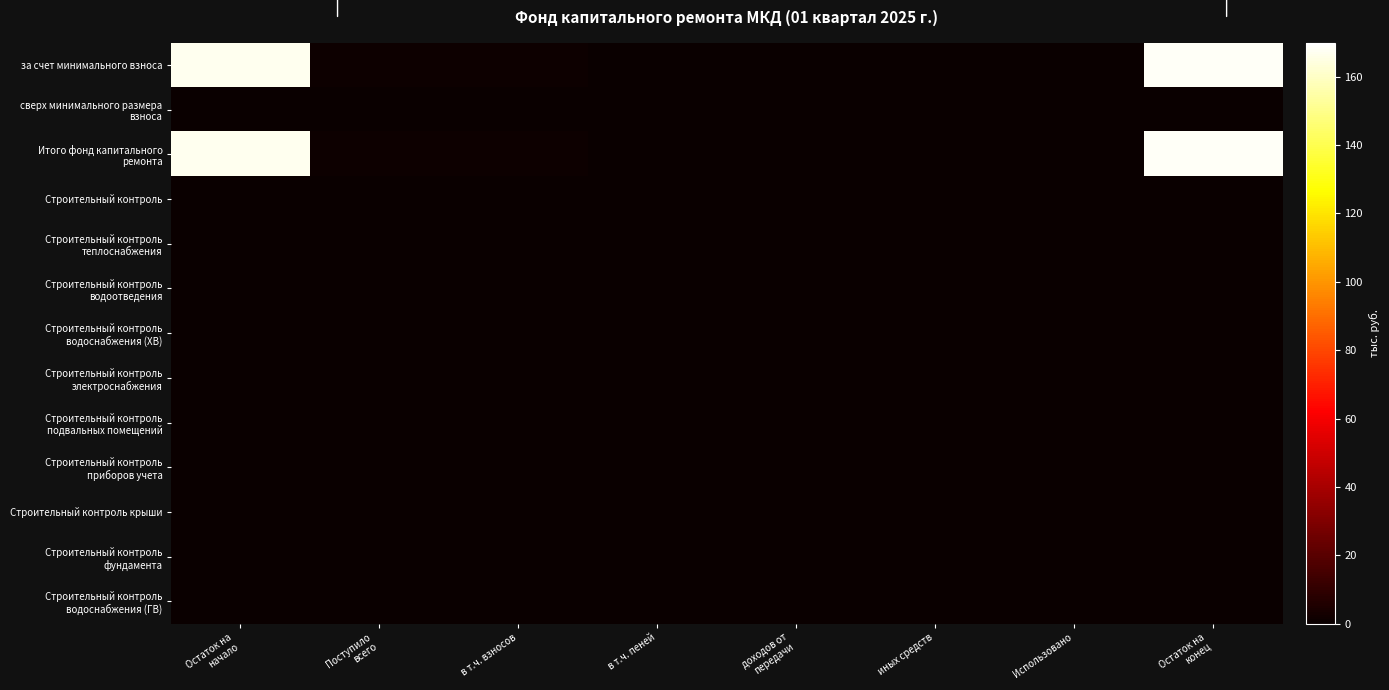

What is the maximum value shown in the chart?

168.6